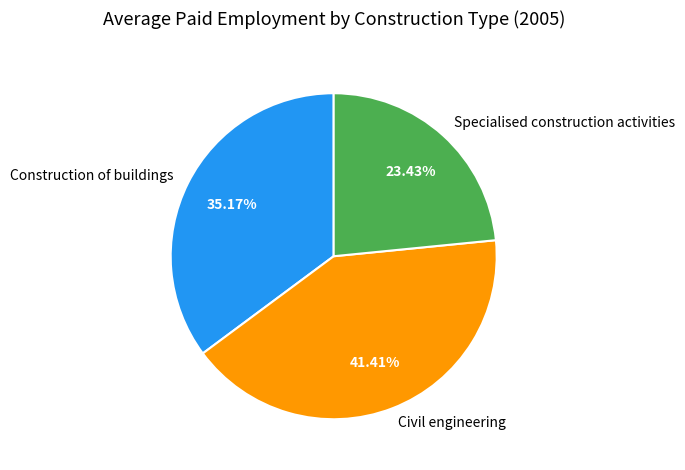

Rank the categories by value from lowest to highest.

Specialised construction activities, Construction of buildings, Civil engineering